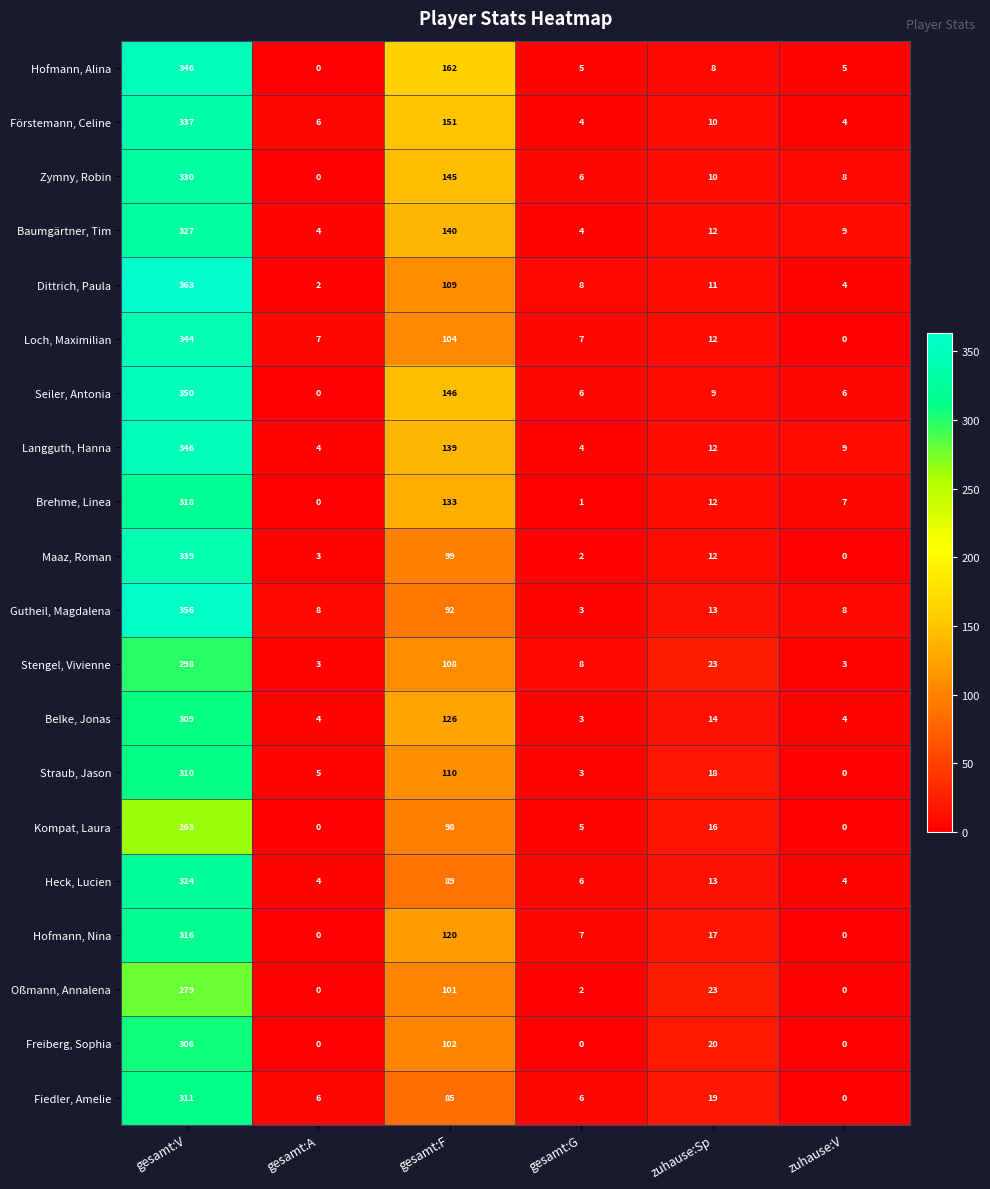

How many series are shown in this chart?

20